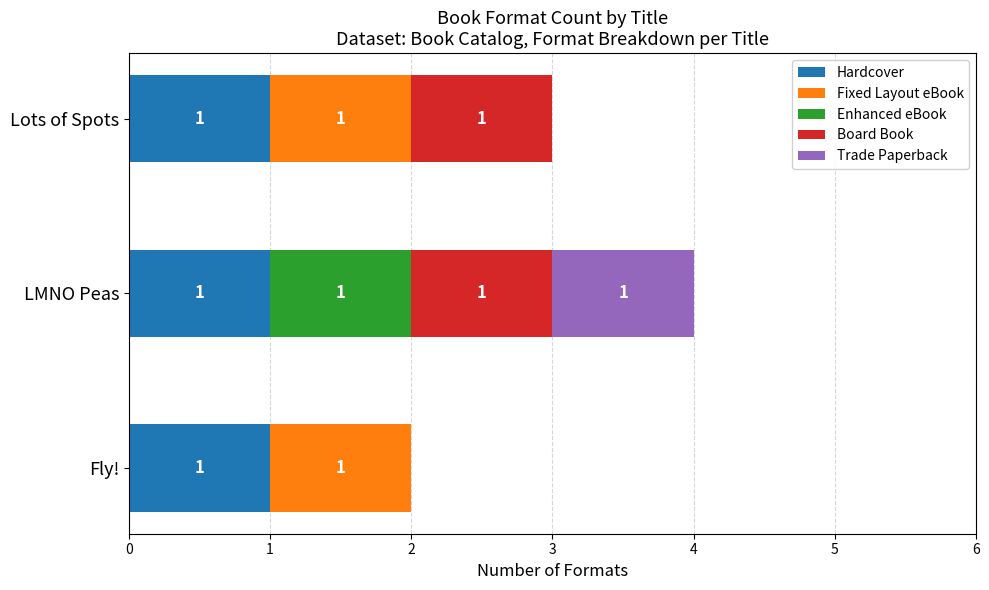

At which category is the sum across all series the highest?

LMNO Peas